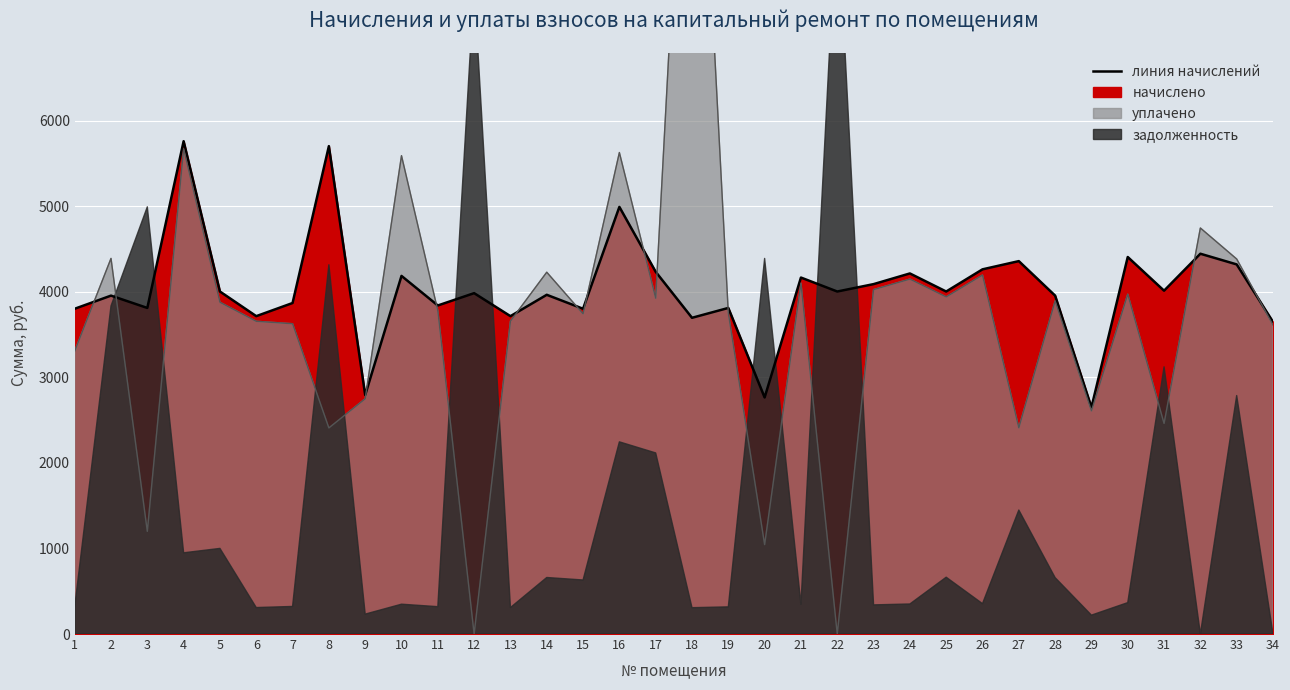

Is it true that начислено equals 4112.0 at 20?

False